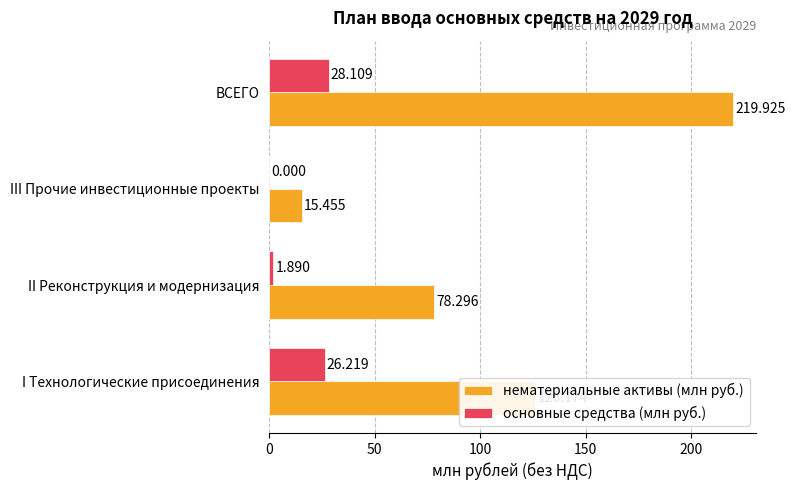

Between I Технологические присоединения and III Прочие инвестиционные проекты, which series saw the biggest shift?

нематериальные активы (млн руб.)